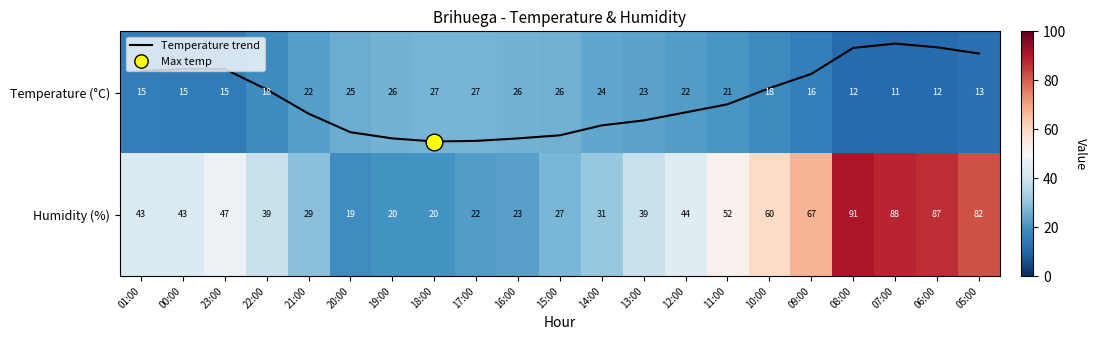

What is the difference between the Temperature trend values at 15:00 and 18:00?

0.1